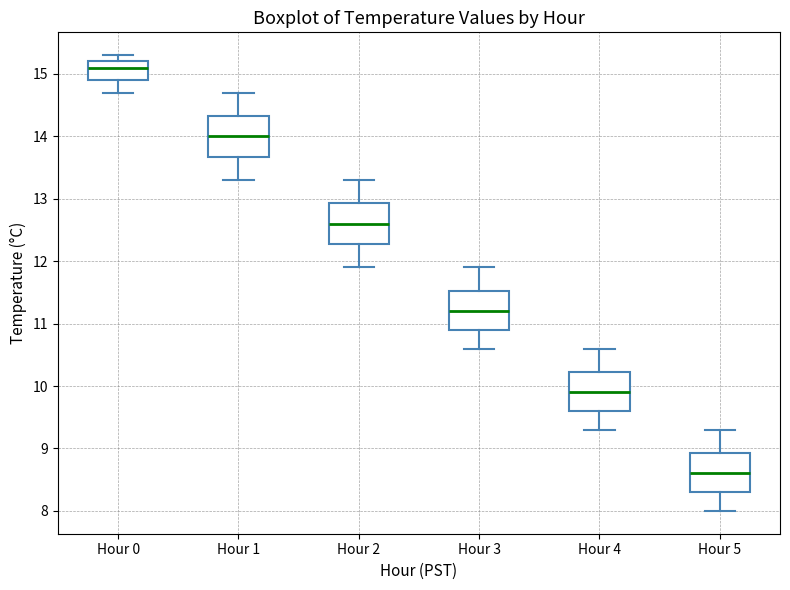

Reading left to right, read every box against the y-axis: the position of its median line, the range the box covers, and the ends of its whiskers. The values are not printed on the chart, so give them approximately, as read against the axis.

Hour 0: median 15.1, box 14.9 to 15.2, whiskers 14.7 to 15.3
Hour 1: median 14.0, box 13.7 to 14.3, whiskers 13.3 to 14.7
Hour 2: median 12.6, box 12.3 to 12.9, whiskers 11.9 to 13.3
Hour 3: median 11.2, box 10.9 to 11.5, whiskers 10.6 to 11.9
Hour 4: median 9.9, box 9.6 to 10.2, whiskers 9.3 to 10.6
Hour 5: median 8.6, box 8.3 to 8.9, whiskers 8.0 to 9.3